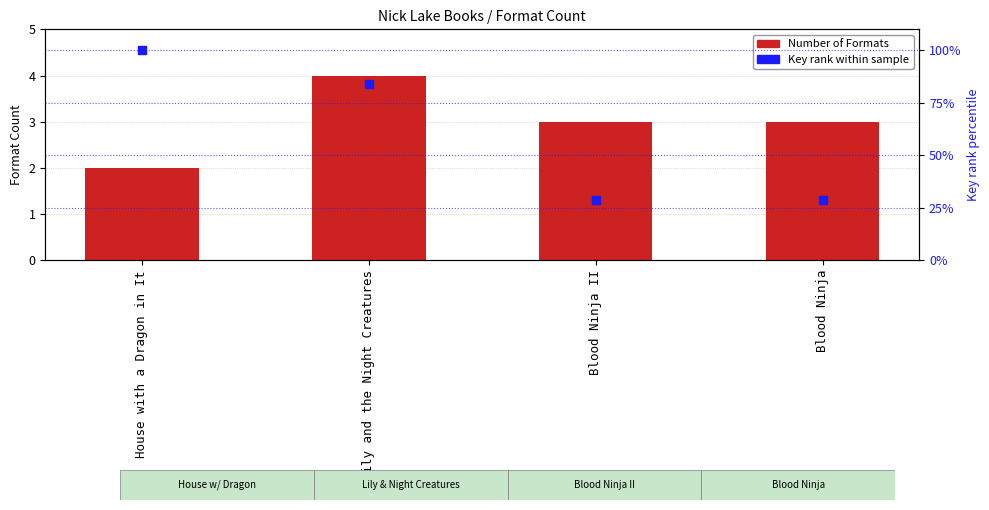

Which series reaches the maximum Y coordinate?

Key rank within sample